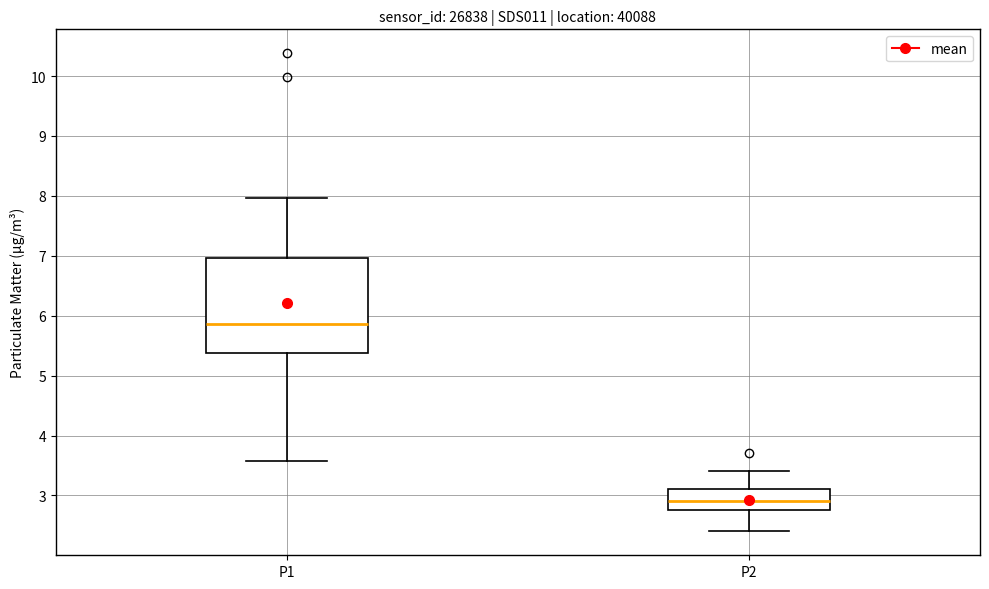

Reading left to right, transcribe this box plot: for each box, give where its median line is, the range the box spans, and where its two whiskers end, as read against the y-axis. The values are not printed on the chart, so give them approximately, as read against the axis.

P1: median 5.9, box 5.4 to 7.0, whiskers 3.6 to 8.0
P2: median 2.9, box 2.8 to 3.1, whiskers 2.4 to 3.4